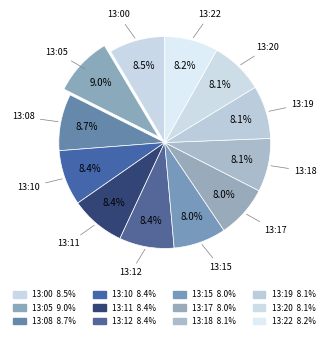

Count the number of slices in the pie.

12